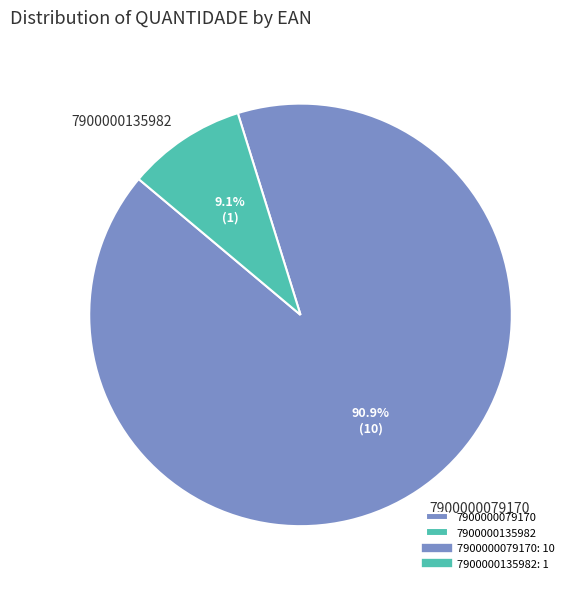

To the nearest percent, what percentage of the pie is 7900000079170?

91%